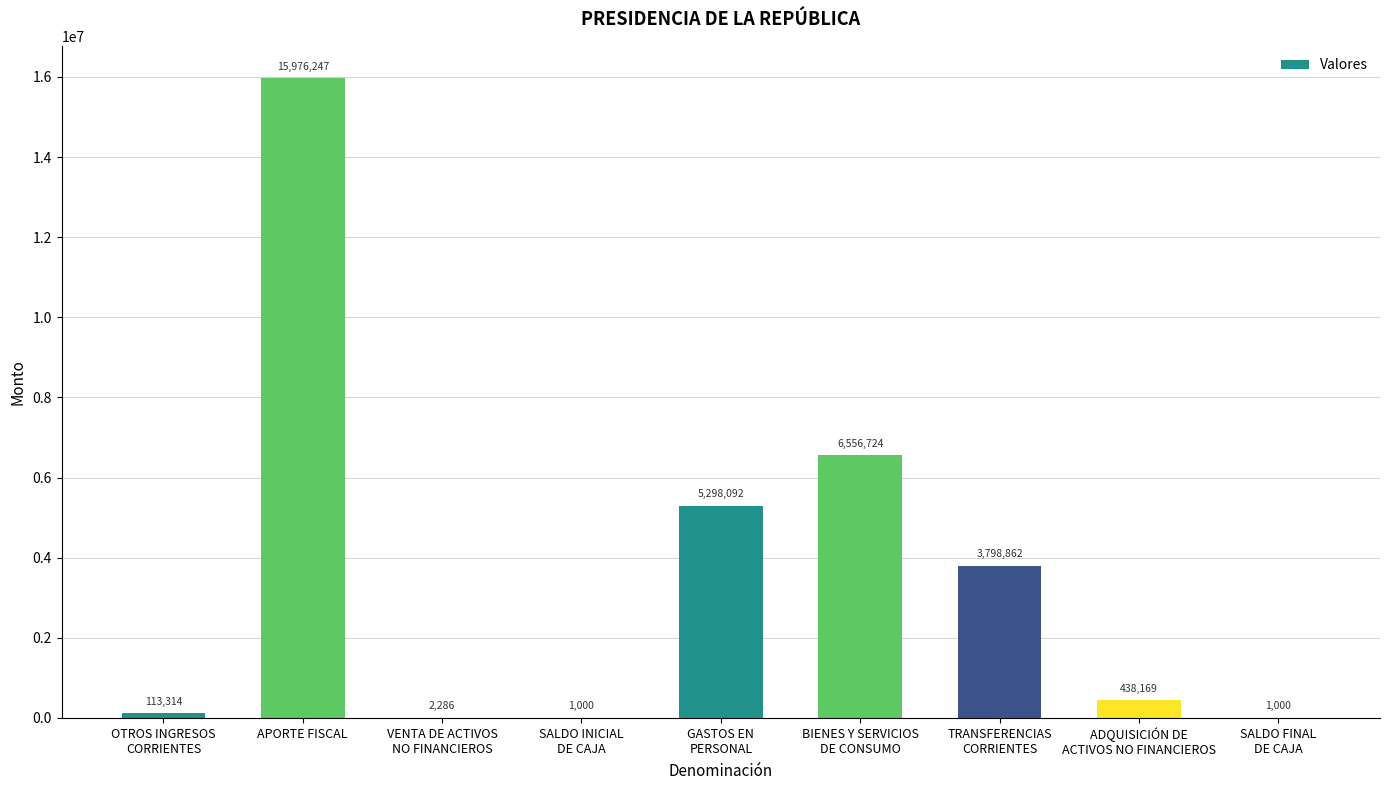

Between BIENES Y SERVICIOS
DE CONSUMO and VENTA DE ACTIVOS
NO FINANCIEROS, which is larger?

BIENES Y SERVICIOS
DE CONSUMO